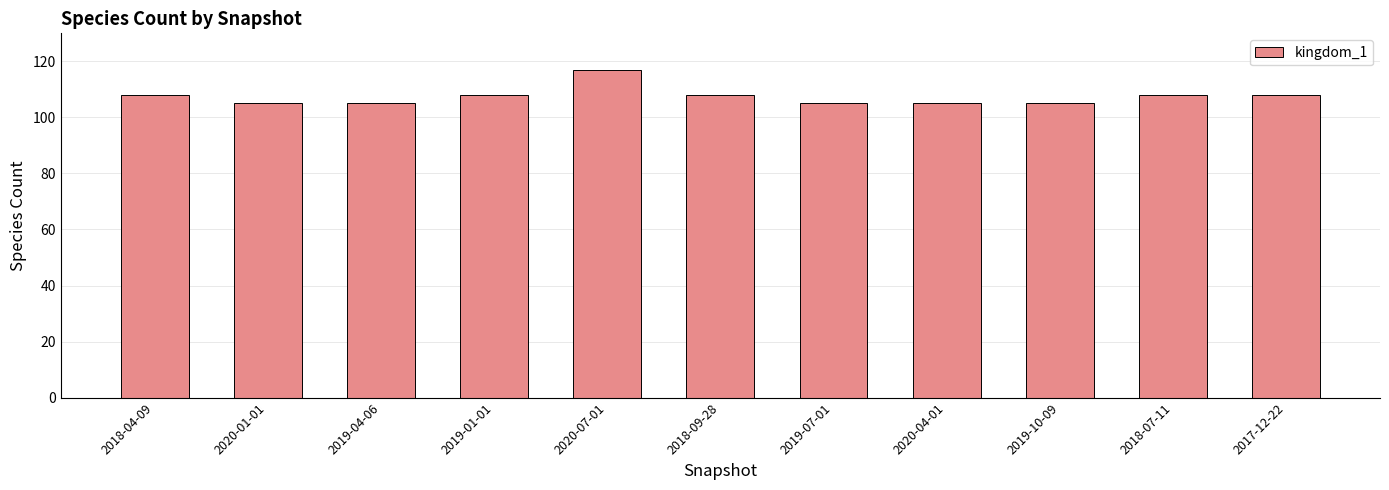

What is the difference between the maximum and second lowest values?

12